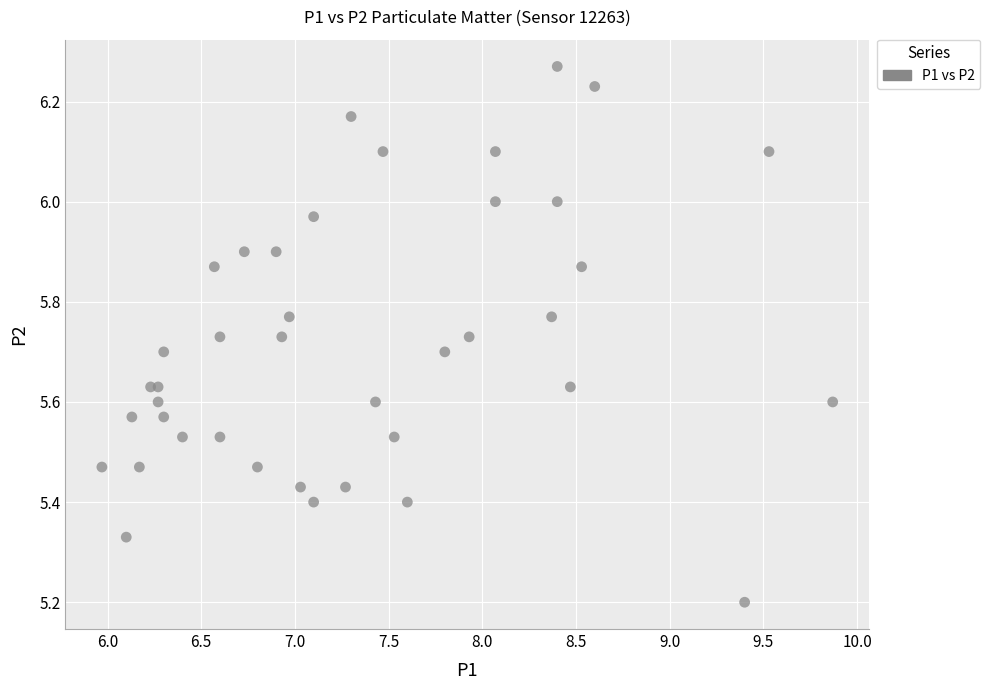

What Y value in the scatter plot is closest to 5?

5.2